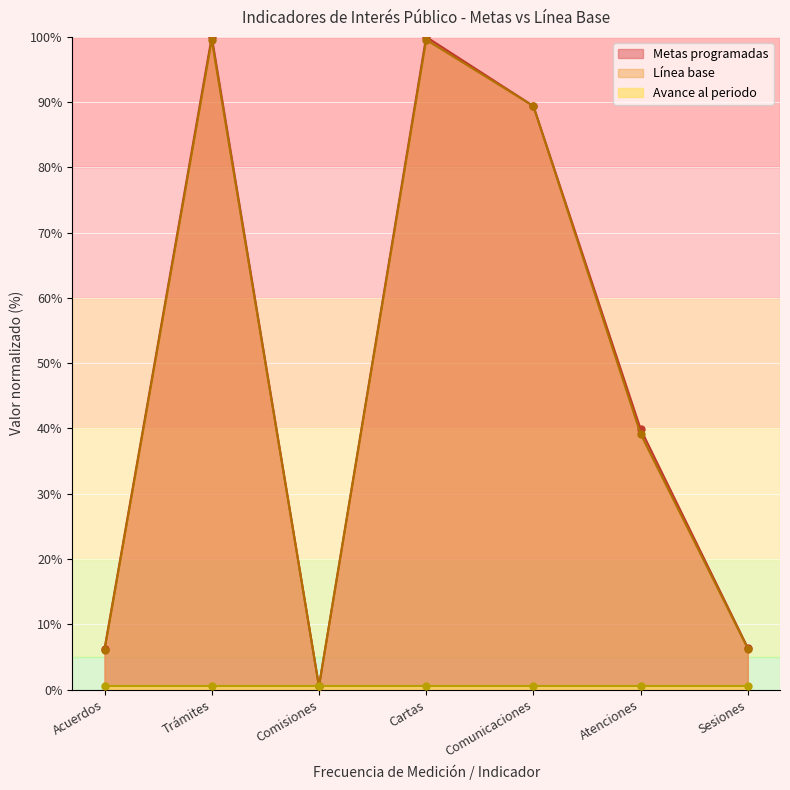

What is the difference between the maximum and minimum values in the Metas programadas series?

99.5